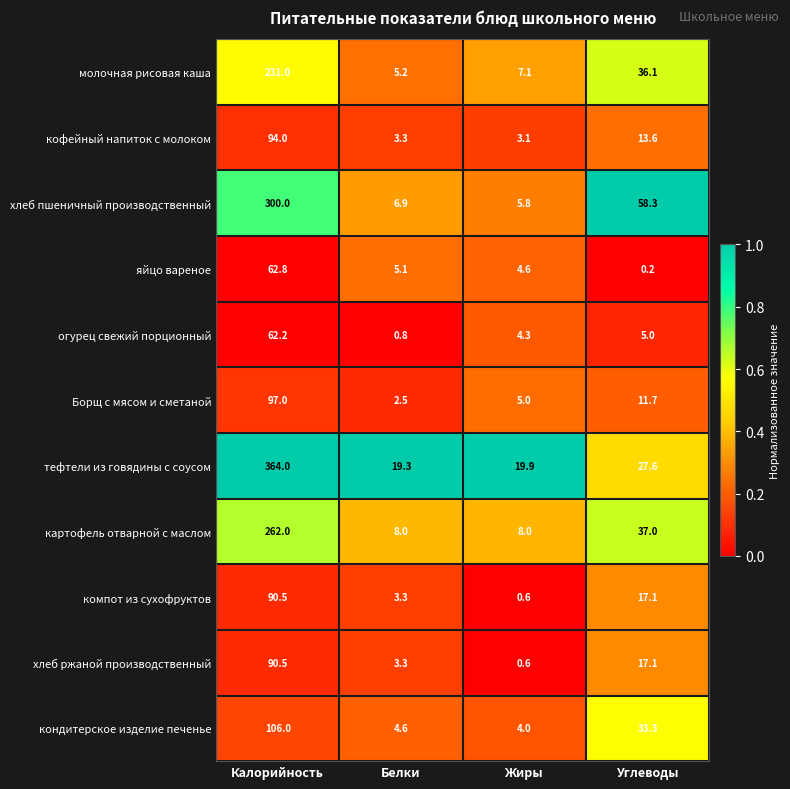

The value of хлеб ржаной производственный at Белки is 2.2. True or false?

False